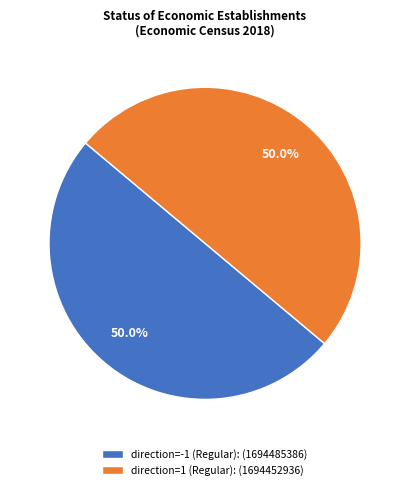

What percentage do direction=1 (Regular): (1694452936) and direction=-1 (Regular): (1694485386) together represent?

100.0%